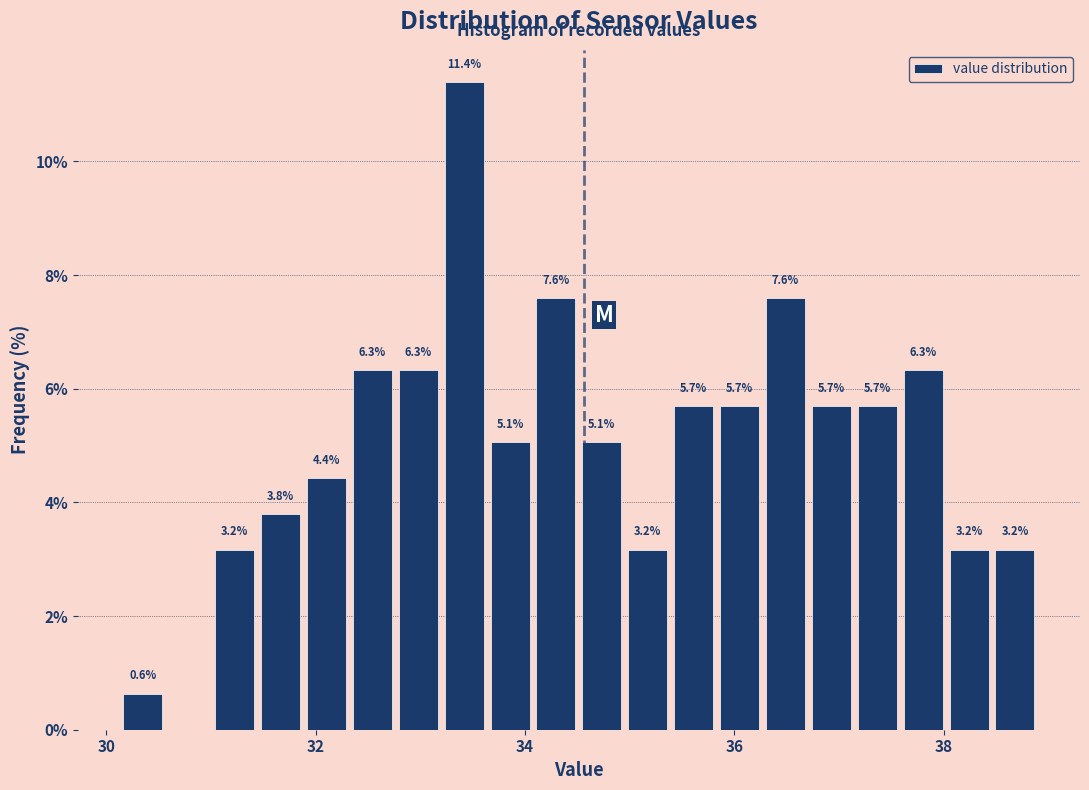

Read against the x-axis, roughly where is the centre of the tallest bar?

33.4